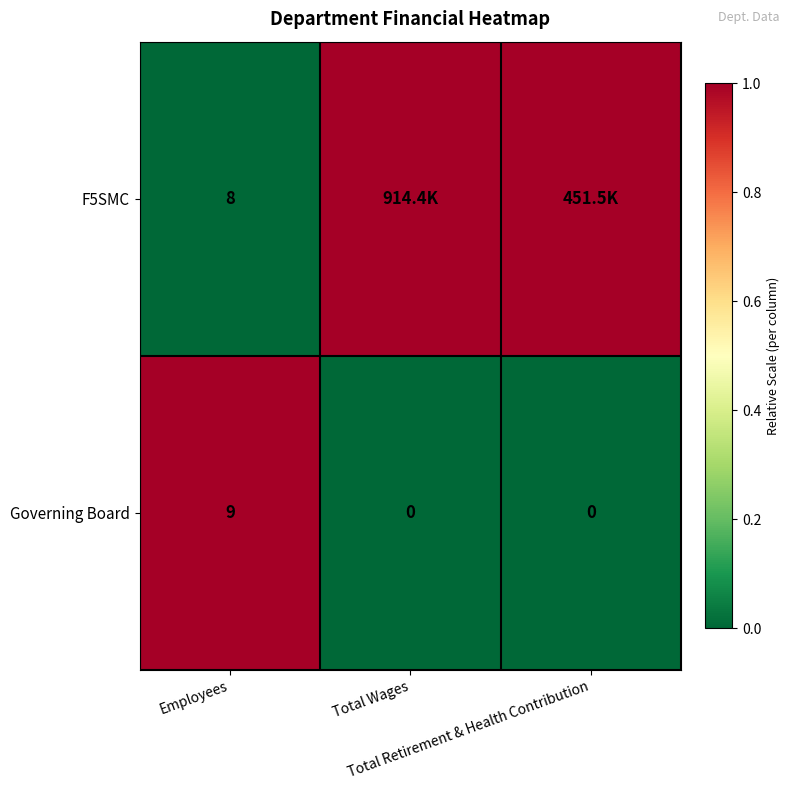

How many data points in Governing Board are above 0?

1